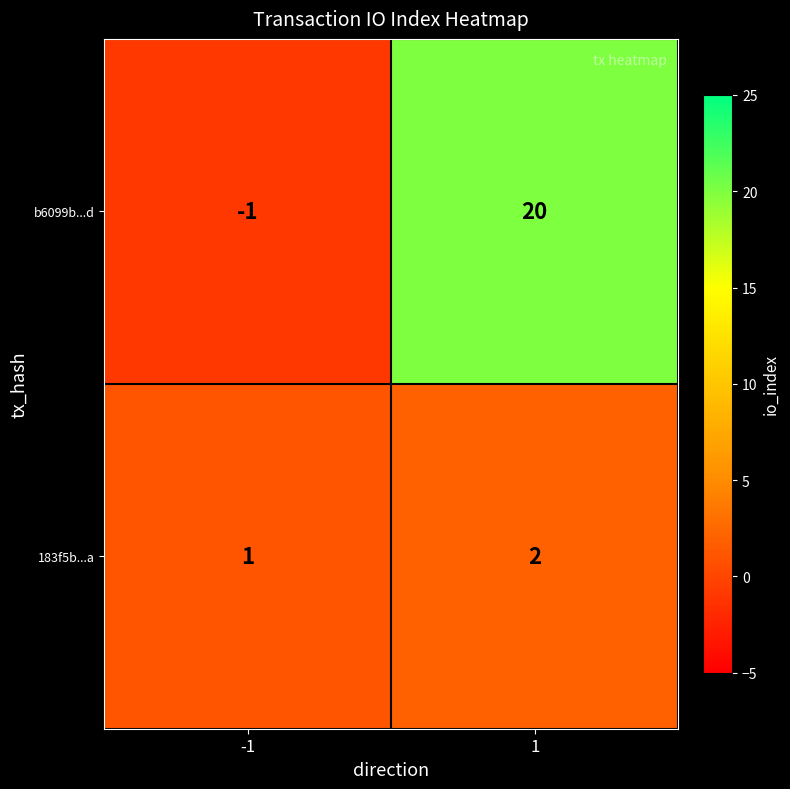

Reading left to right, list all the values displayed in this chart.

b6099b...d: -1=-1	1=20
183f5b...a: -1=1	1=2